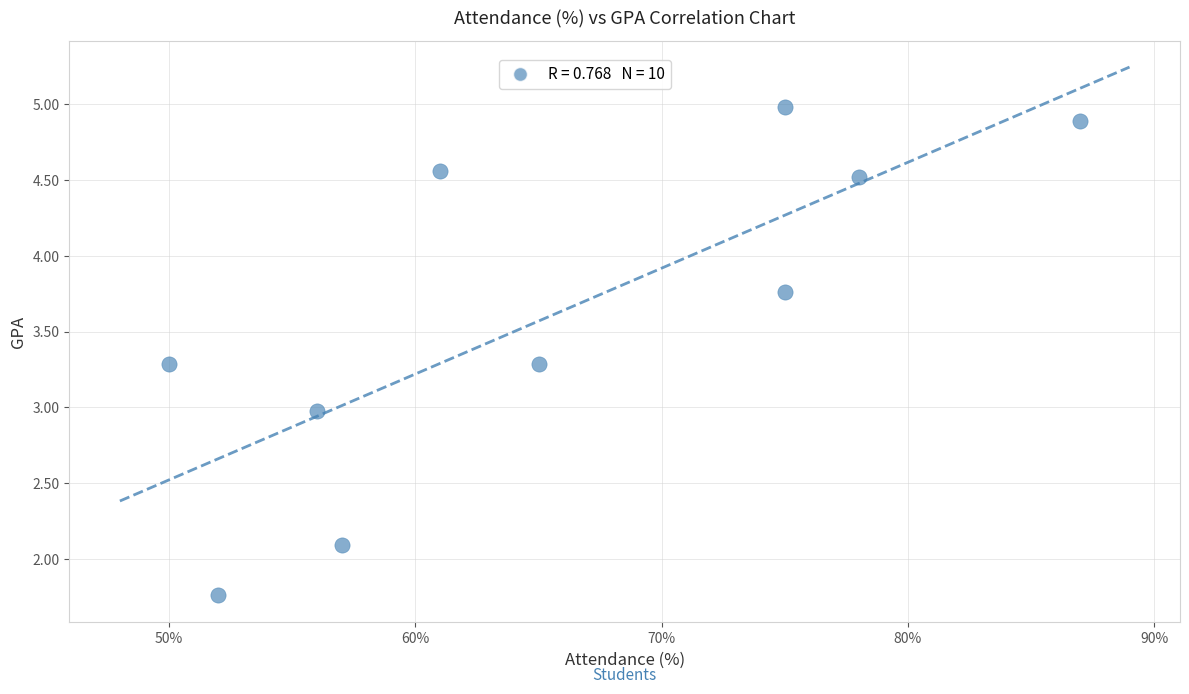

What is the range of X values (max minus min)?

37.0